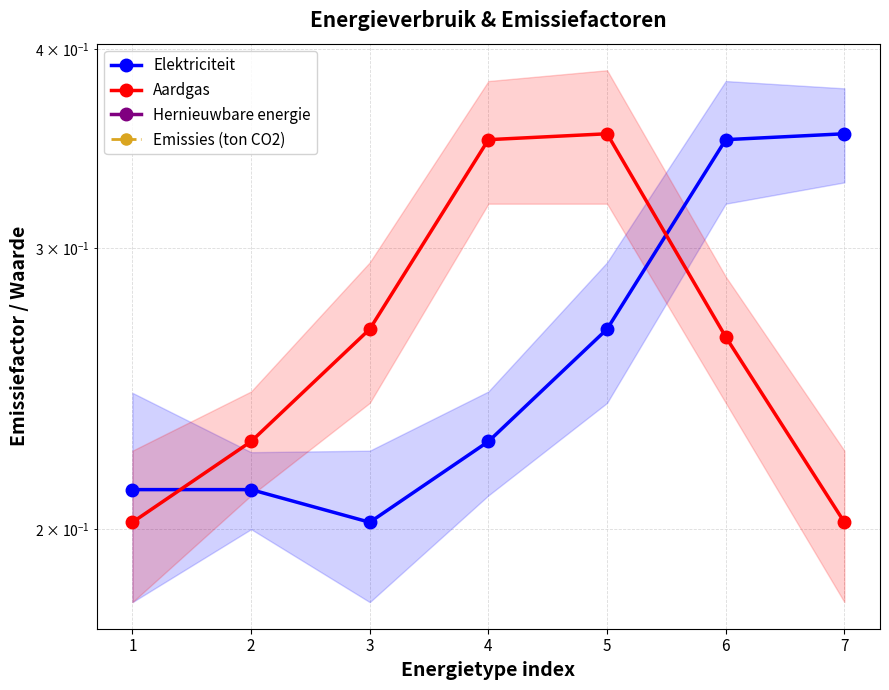

Reading left to right, list all the values displayed in this chart.

Elektriciteit: 0.2	0.2	0.2	0.2	0.3	0.4	0.4
Aardgas: 0.2	0.2	0.3	0.4	0.4	0.3	0.2
Hernieuwbare energie: 0.0	0.0	0.0	0.0	0.0	0.0	0.0
Emissies (ton CO2): 0.0	0.0	0.0	0.0	0.0	0.0	0.0